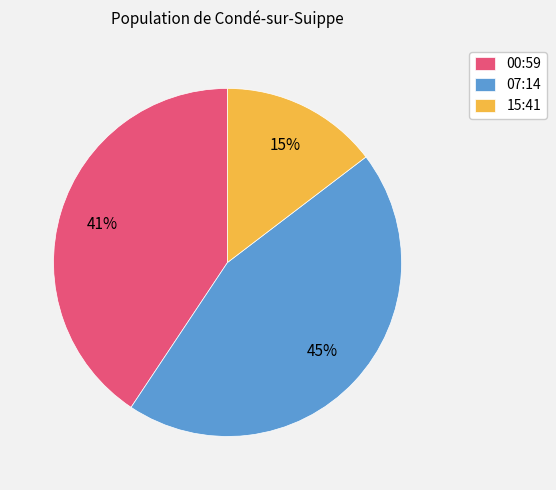

Count the number of slices in the pie.

3